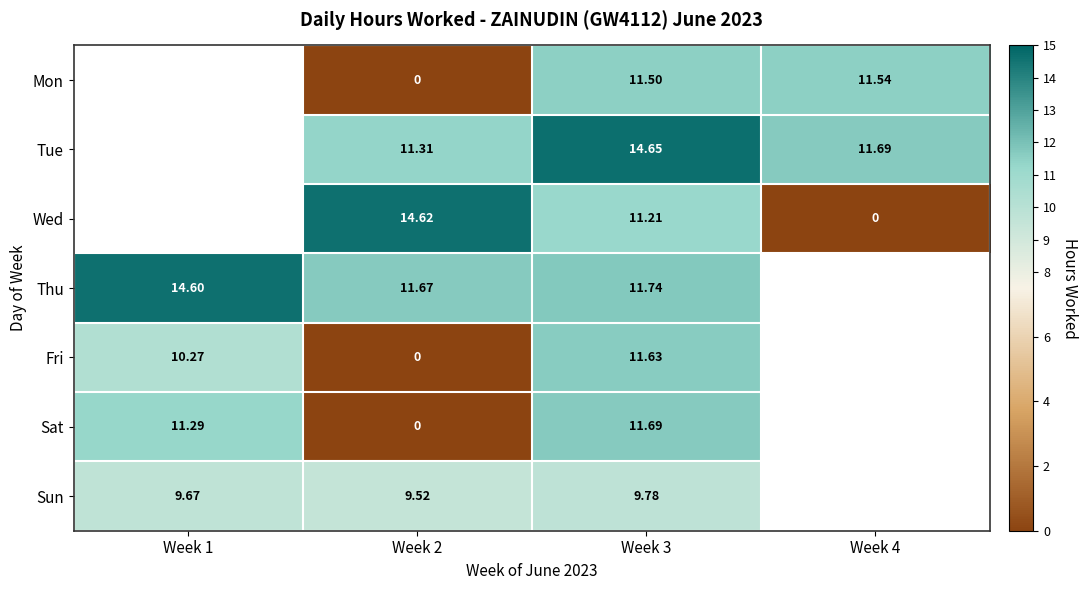

At Week 3, list the series in order from smallest to largest.

Sun, Wed, Mon, Fri, Sat, Thu, Tue